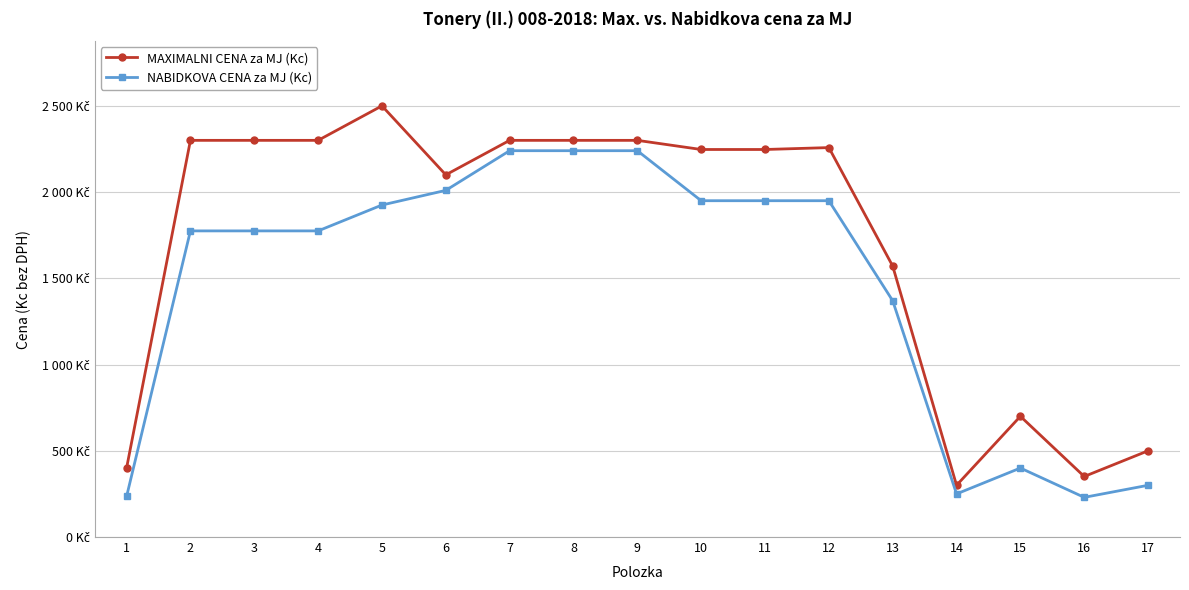

Is this an area chart (filled region under the line)?

No